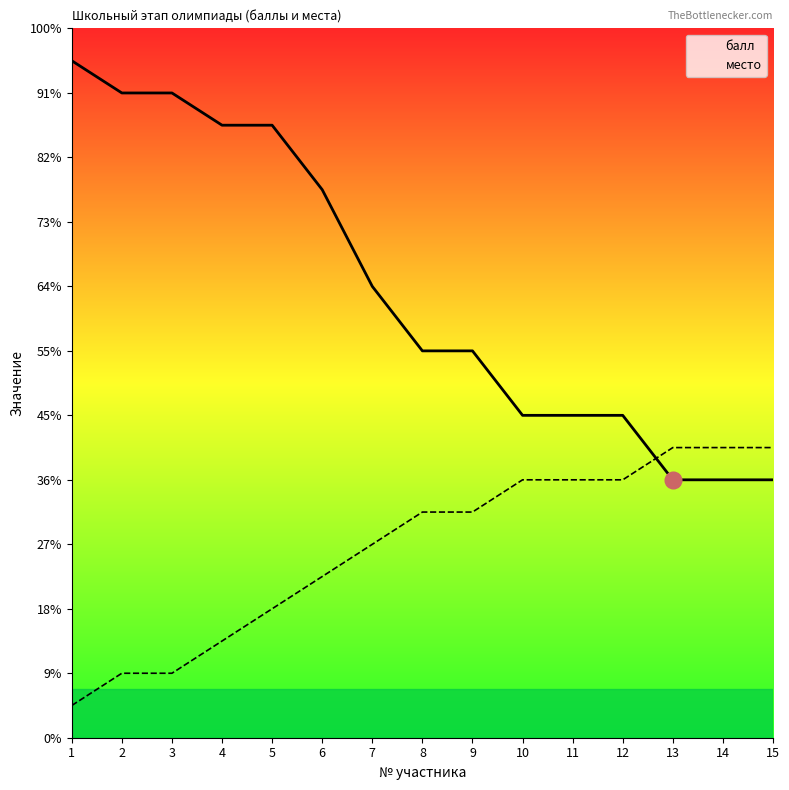

Rank the series by their maximum value, from highest to lowest.

балл, место